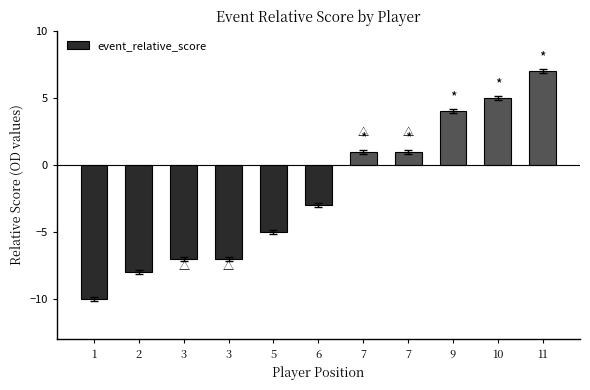

Reading left to right, extract all data points from this chart.

1=-10	2=-8	3=-7	3=-7	5=-5	6=-3	7=1	7=1	9=4	10=5	11=7